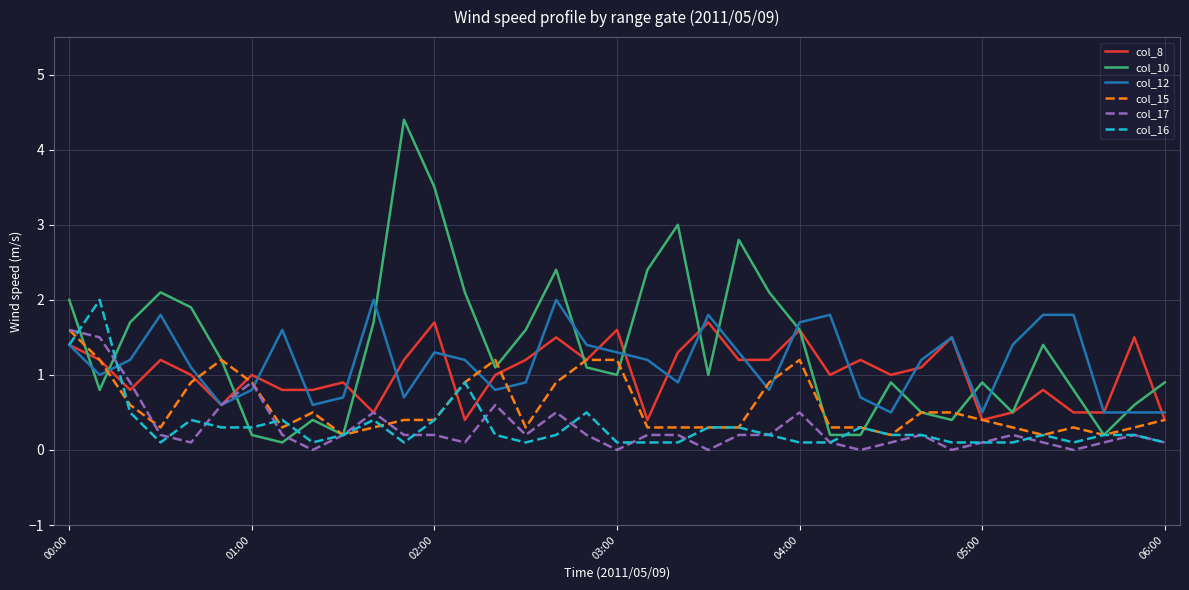

What is the maximum value for col_16?

2.0